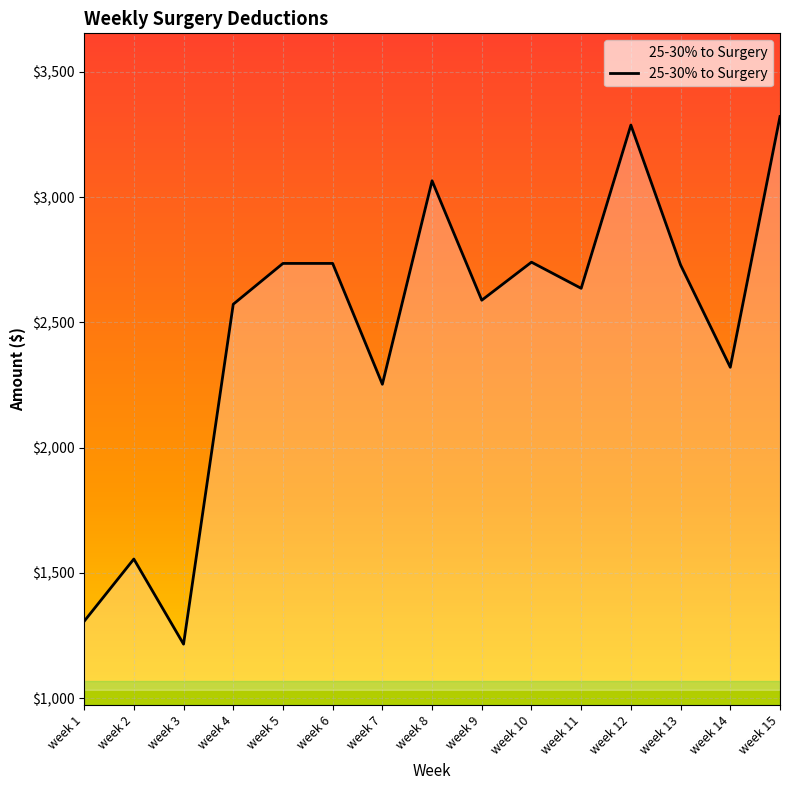

Read the value at week 1.

1306.6